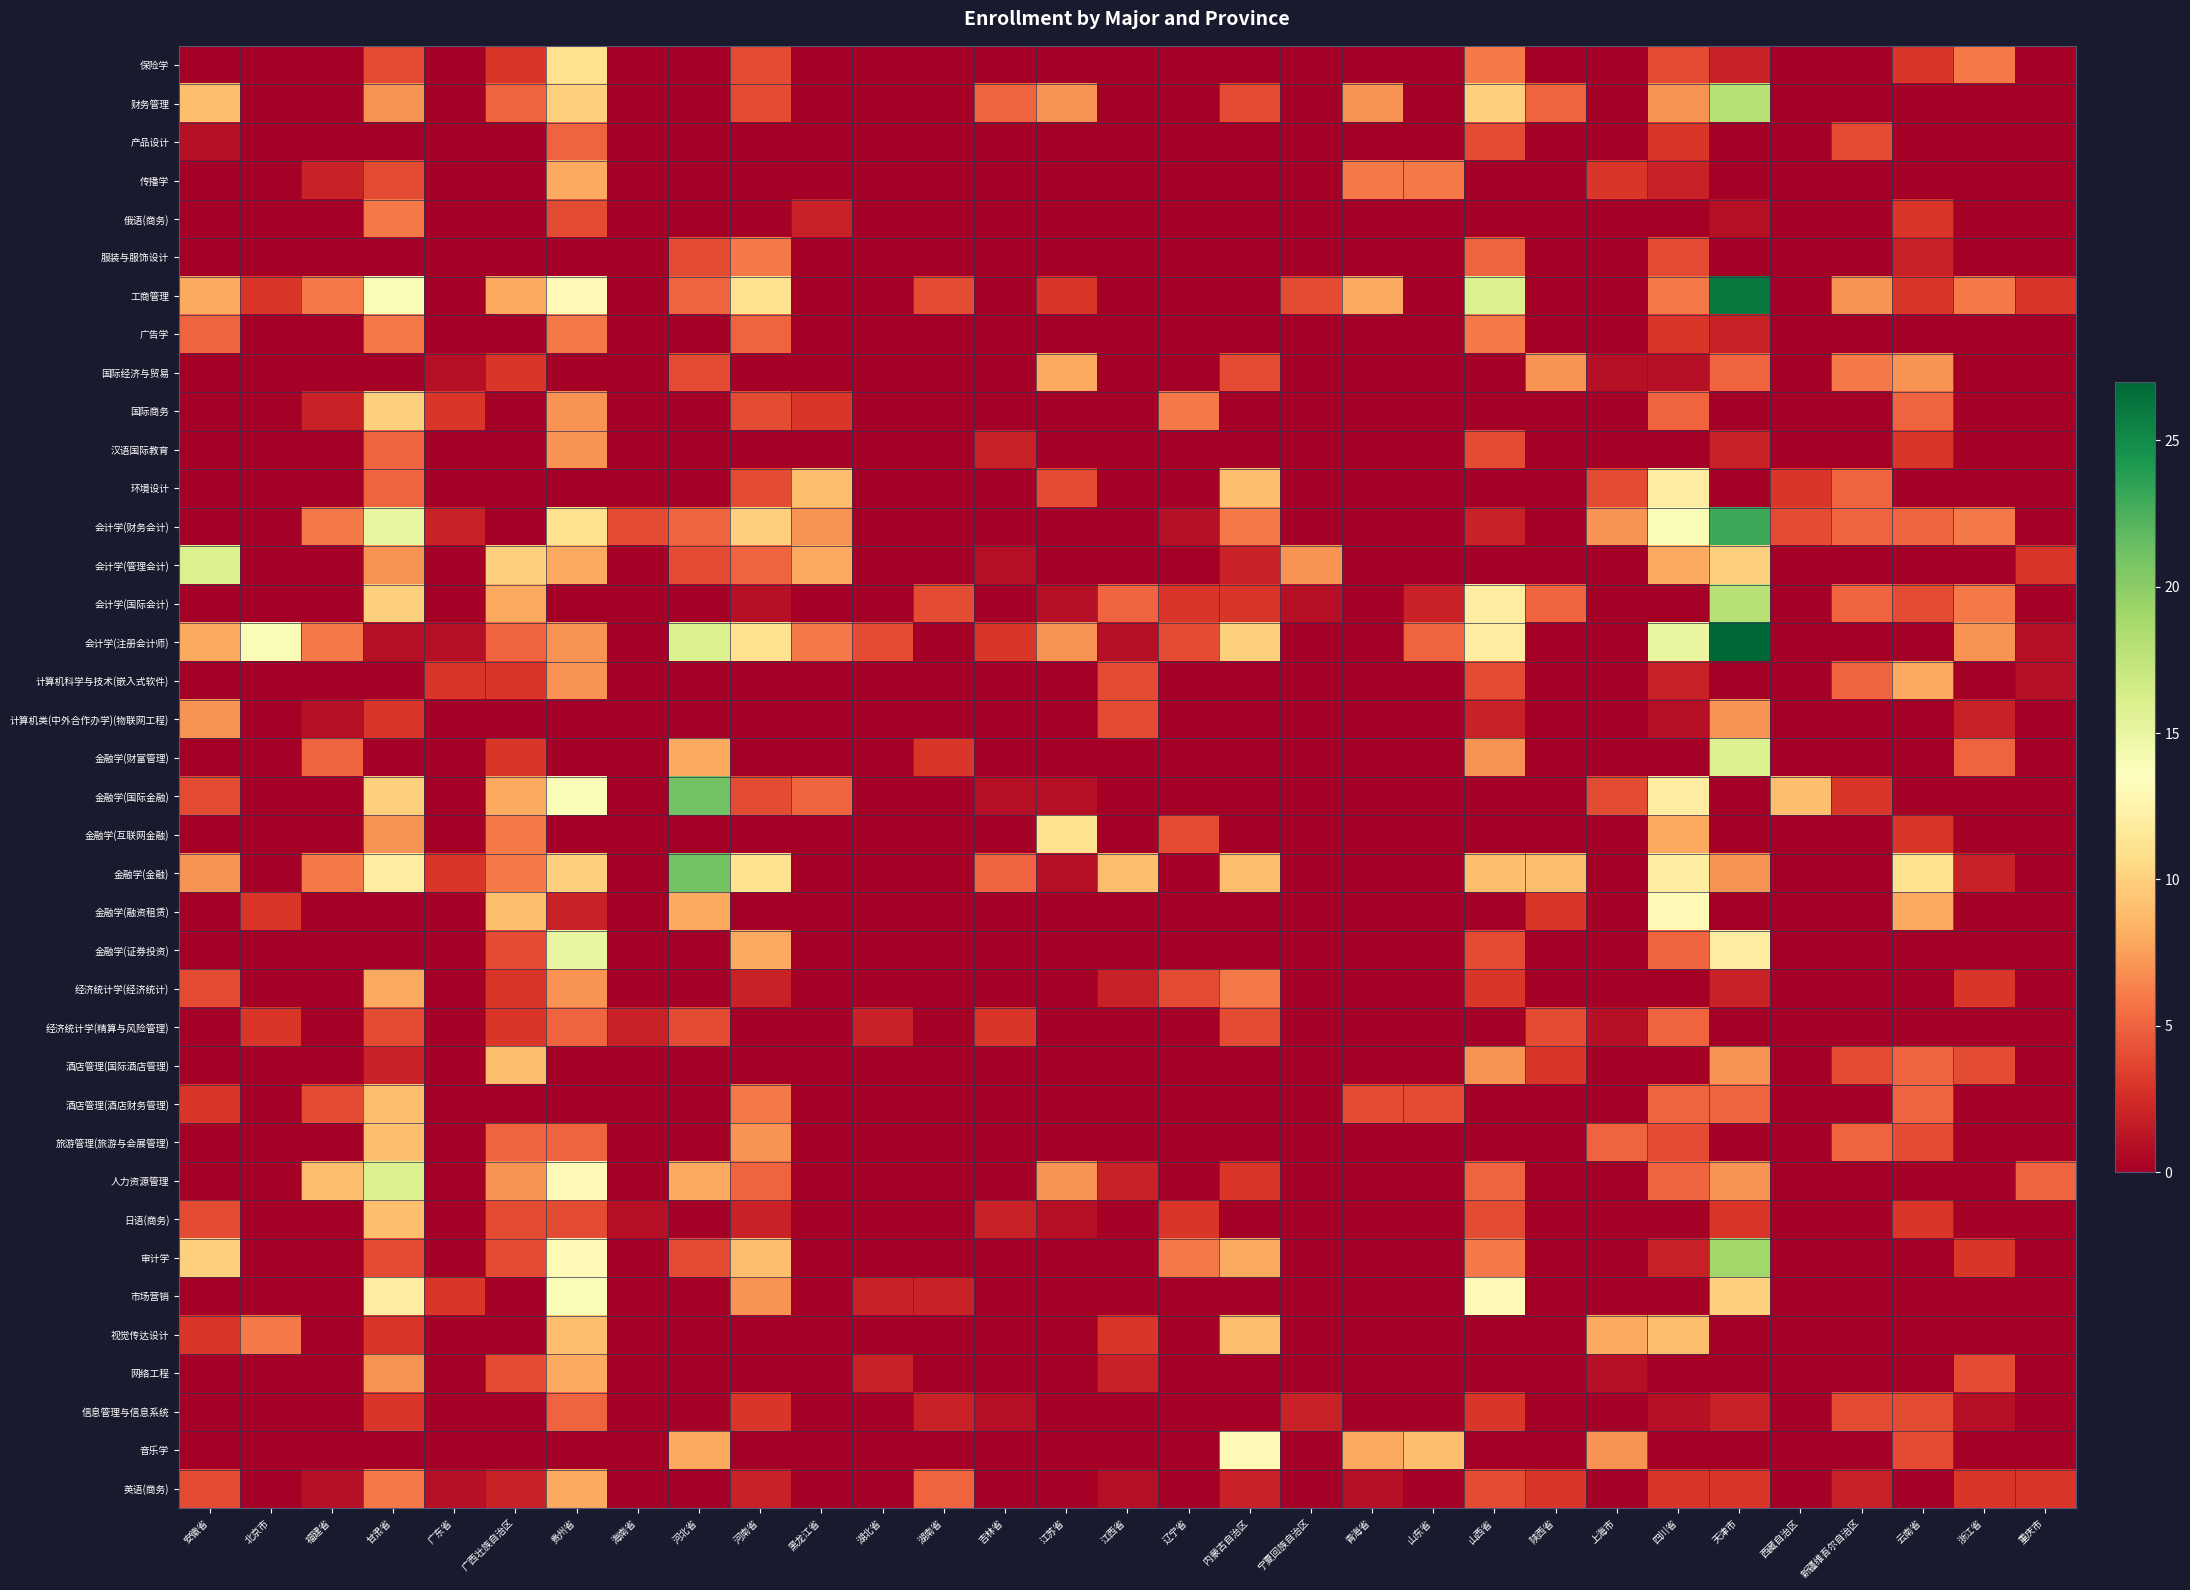

Which series has the largest total across all categories?

会计学(注册会计师)